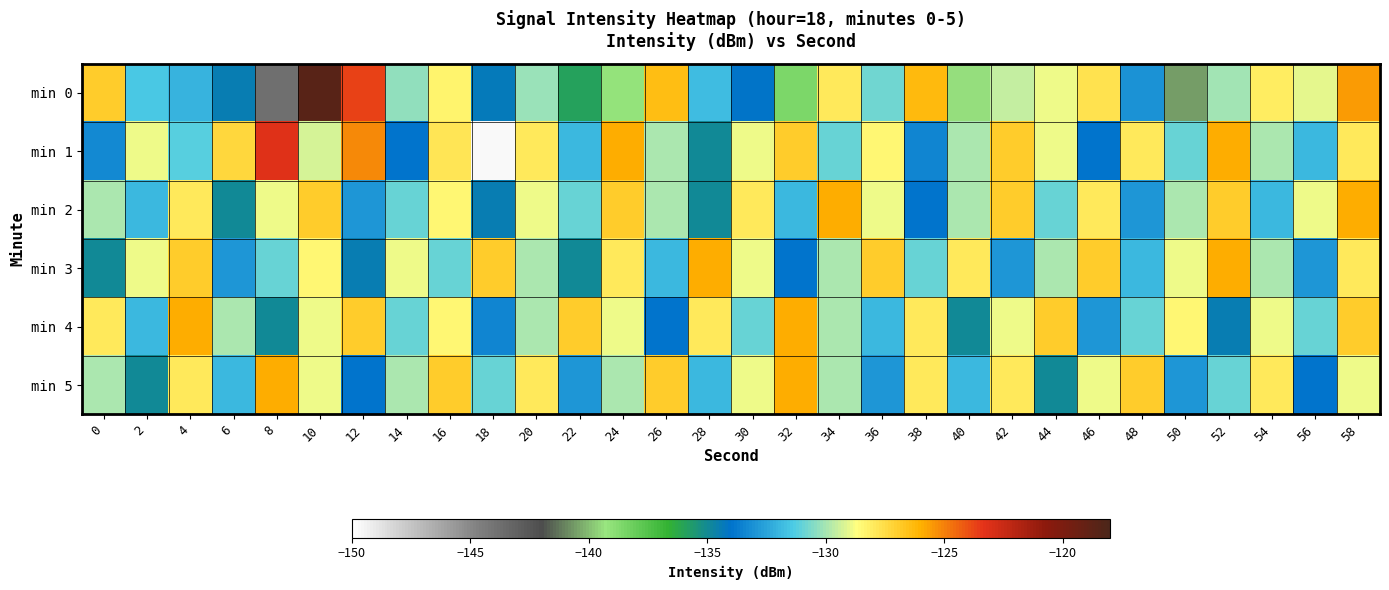

Reading right to left, list all the values displayed in this chart.

min 0: 58=-125.6	56=-129.0	54=-128.1	52=-130.1	50=-140.6	48=-133.0	46=-127.7	44=-128.9	42=-129.5	40=-139.5	38=-126.3	36=-130.8	34=-128.0	32=-138.5	30=-134.1	28=-131.8	26=-126.4	24=-139.2	22=-135.9	20=-130.2	18=-134.3	16=-128.3	14=-130.4	12=-123.7	10=-118.6	8=-143.8	6=-134.4	4=-132.0	2=-131.5	0=-126.9
min 1: 58=-128.0	56=-132.0	54=-130.0	52=-126.0	50=-131.0	48=-128.0	46=-134.0	44=-129.0	42=-127.0	40=-130.0	38=-133.5	36=-128.5	34=-131.0	32=-127.0	30=-129.0	28=-135.0	26=-130.0	24=-126.0	22=-132.0	20=-128.0	18=-149.7	16=-127.9	14=-133.9	12=-125.2	10=-129.3	8=-123.2	6=-127.3	4=-131.2	2=-129.0	0=-133.4
min 2: 58=-126.0	56=-129.0	54=-132.0	52=-127.0	50=-130.0	48=-133.0	46=-128.0	44=-131.0	42=-127.0	40=-130.0	38=-134.0	36=-129.0	34=-126.0	32=-132.0	30=-128.0	28=-135.0	26=-130.0	24=-127.0	22=-131.0	20=-129.0	18=-134.5	16=-128.5	14=-131.0	12=-133.0	10=-127.0	8=-129.0	6=-135.0	4=-128.0	2=-132.0	0=-130.0
min 3: 58=-128.0	56=-133.0	54=-130.0	52=-126.0	50=-129.0	48=-132.0	46=-127.0	44=-130.0	42=-133.0	40=-128.0	38=-131.0	36=-127.0	34=-130.0	32=-134.0	30=-129.0	28=-126.0	26=-132.0	24=-128.0	22=-135.0	20=-130.0	18=-127.0	16=-131.0	14=-129.0	12=-134.5	10=-128.5	8=-131.0	6=-133.0	4=-127.0	2=-129.0	0=-135.0
min 4: 58=-127.0	56=-131.0	54=-129.0	52=-134.5	50=-128.5	48=-131.0	46=-133.0	44=-127.0	42=-129.0	40=-135.0	38=-128.0	36=-132.0	34=-130.0	32=-126.0	30=-131.0	28=-128.0	26=-134.0	24=-129.0	22=-127.0	20=-130.0	18=-133.5	16=-128.5	14=-131.0	12=-127.0	10=-129.0	8=-135.0	6=-130.0	4=-126.0	2=-132.0	0=-128.0
min 5: 58=-129.0	56=-134.0	54=-128.0	52=-131.0	50=-133.0	48=-127.0	46=-129.0	44=-135.0	42=-128.0	40=-132.0	38=-128.0	36=-133.0	34=-130.0	32=-126.0	30=-129.0	28=-132.0	26=-127.0	24=-130.0	22=-133.0	20=-128.0	18=-131.0	16=-127.0	14=-130.0	12=-134.0	10=-129.0	8=-126.0	6=-132.0	4=-128.0	2=-135.0	0=-130.0